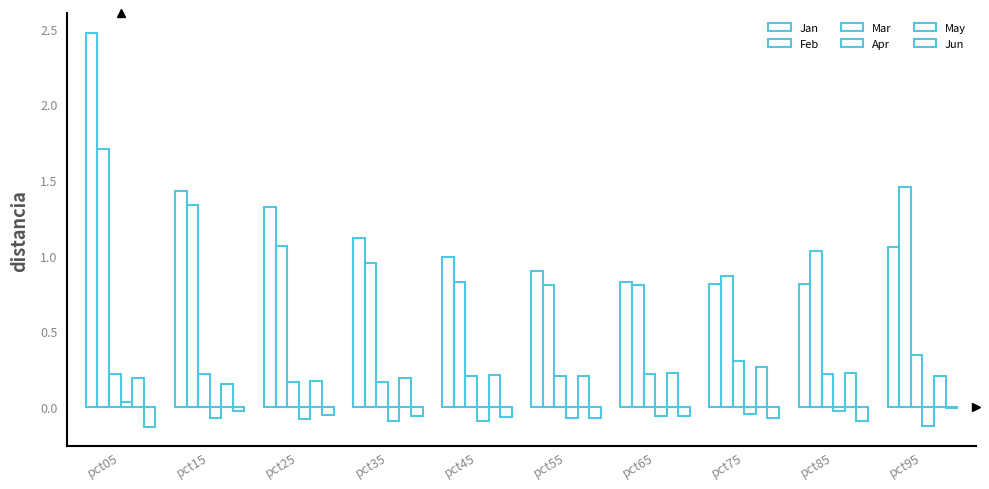

What is the average value of the Jan series?

1.2